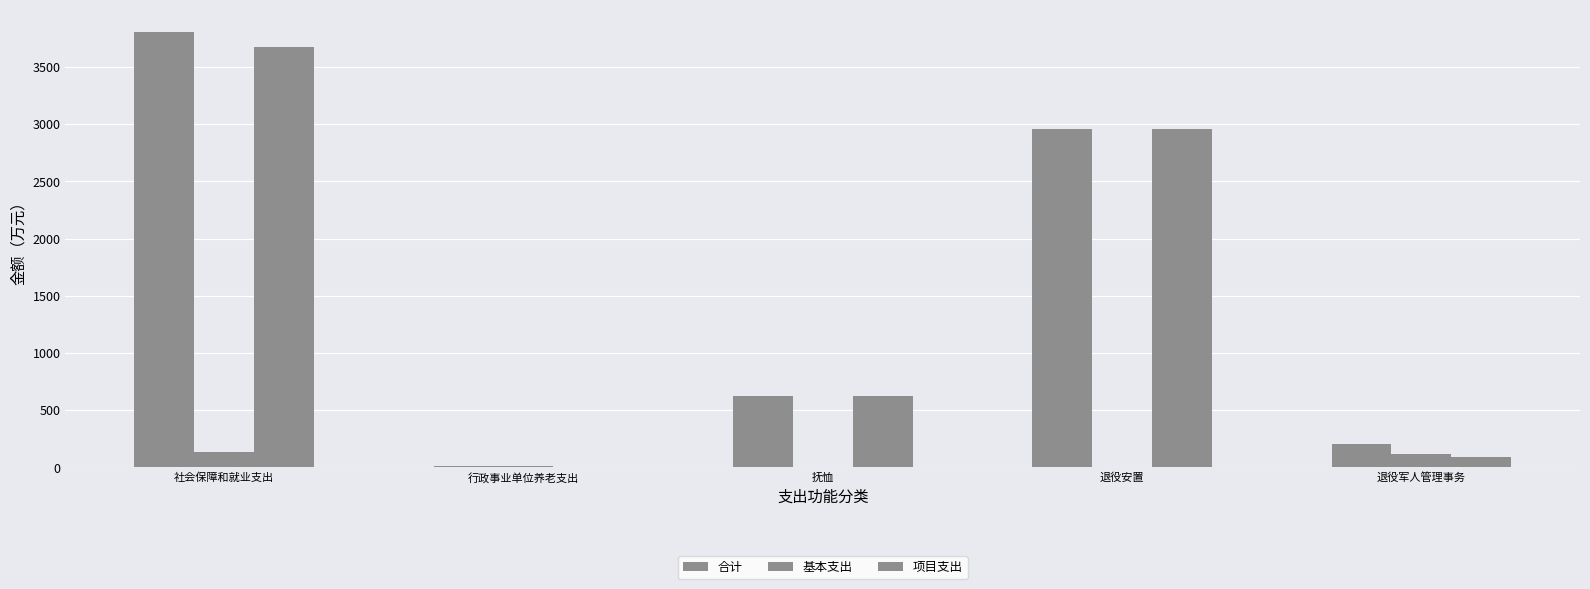

What is the value of the 项目支出 bar at the 5th from the left?

91.3